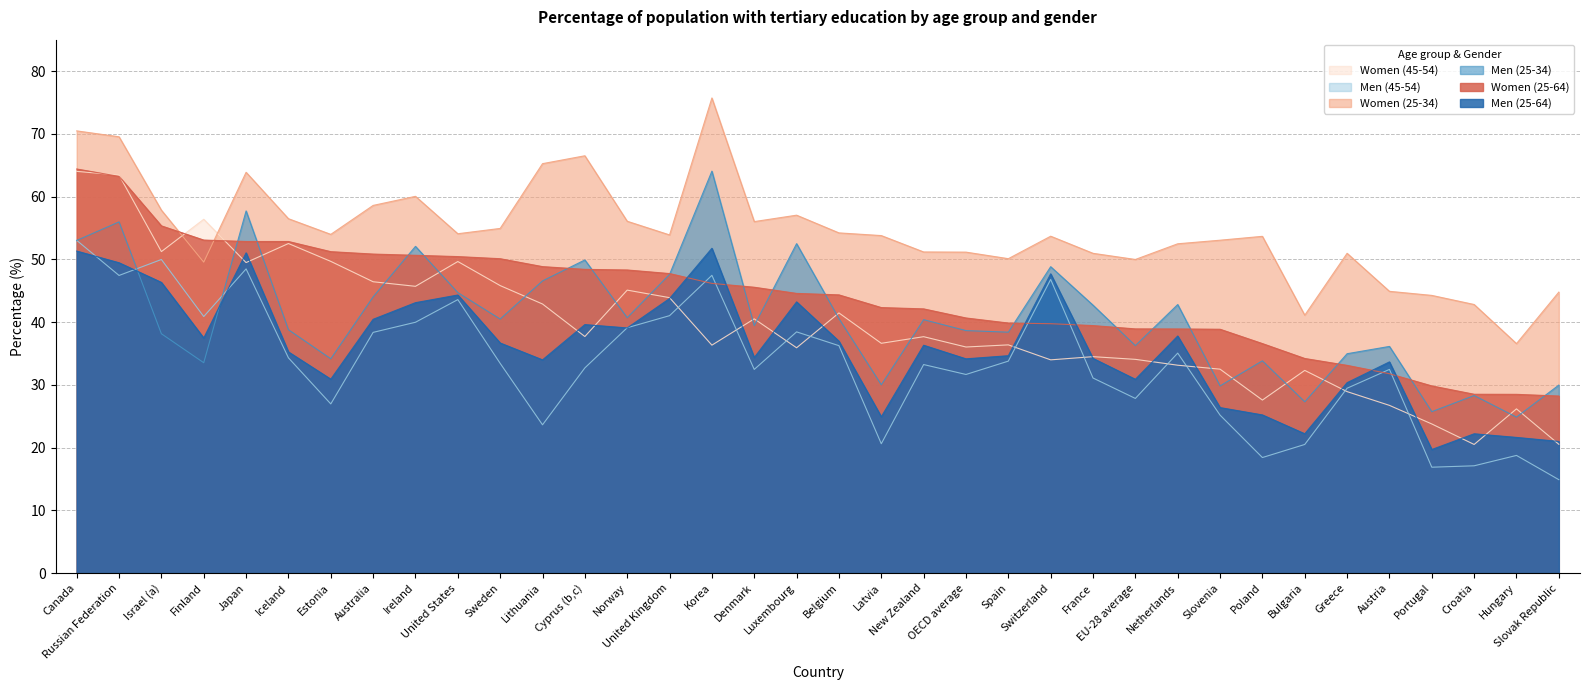

At which label does Men (45-54) reach its minimum?

Slovak Republic